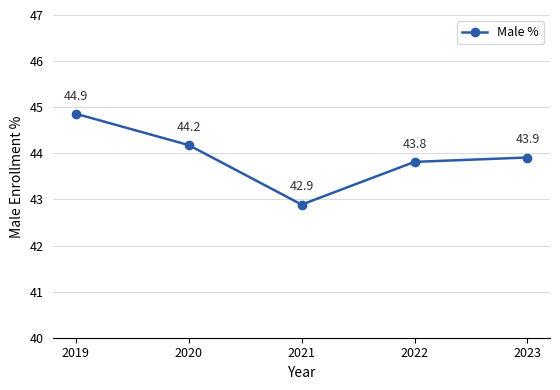

Reading left to right, list all the values displayed in this chart.

44.9	44.2	42.9	43.8	43.9